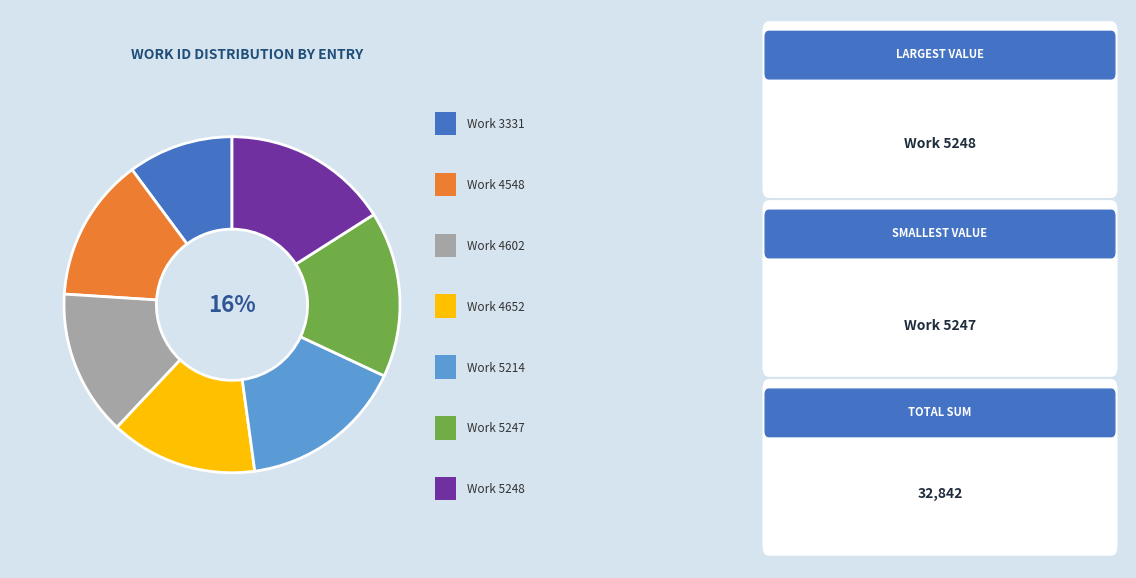

To the nearest percent, what is the difference between the largest and smallest slice percentages?

6%